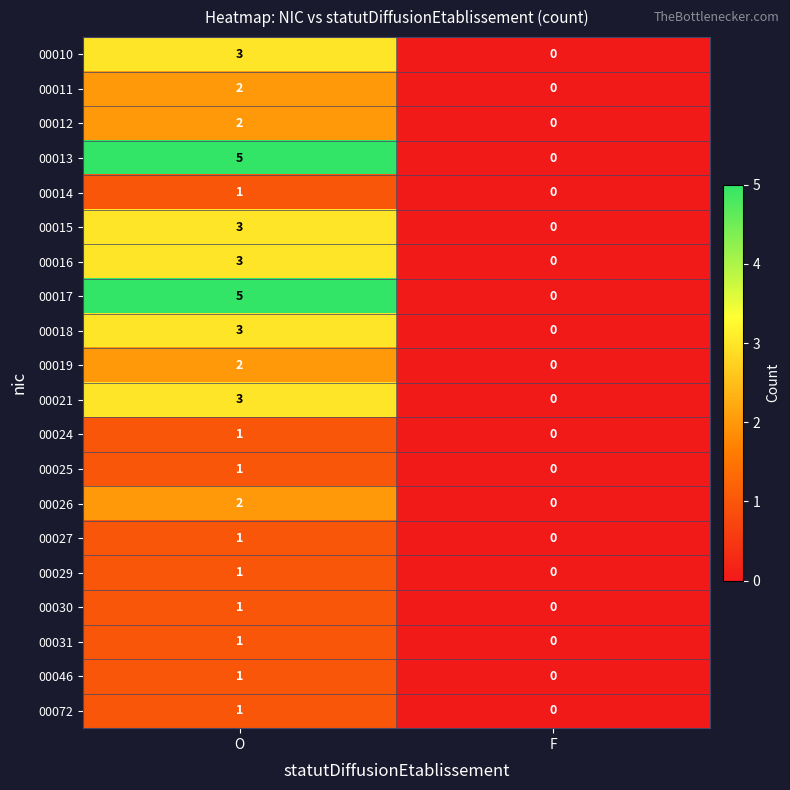

Read the 00021 value at O.

3